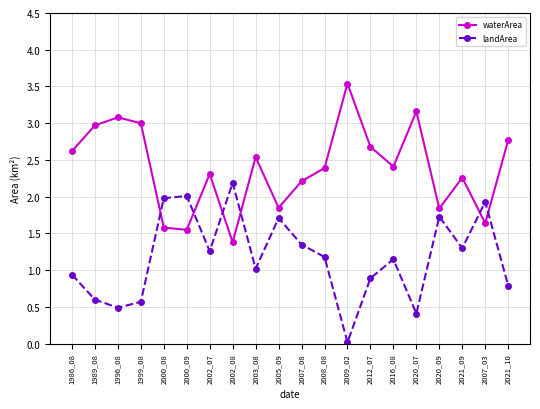

Rank the series by their average value, from highest to lowest.

waterArea, landArea